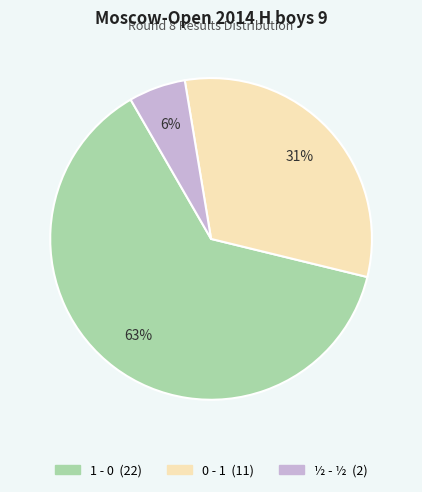

Which slice is the smallest?

½ - ½